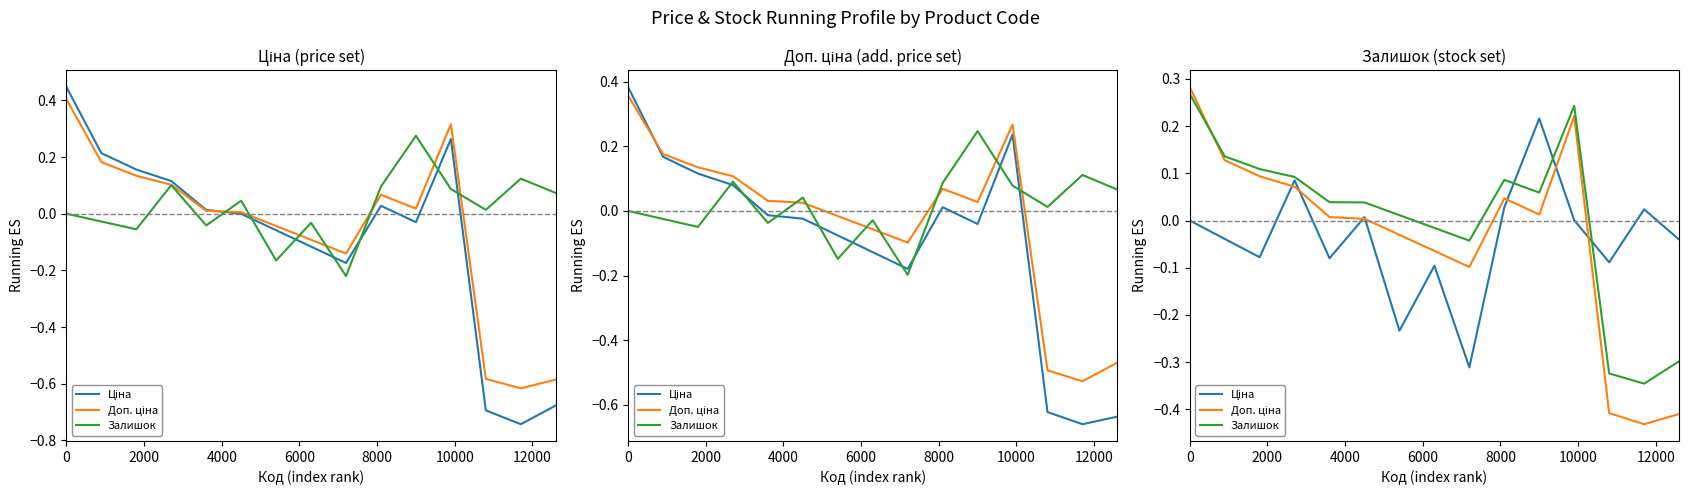

The Ціна series shows -0.1 at 8000. True or false?

False